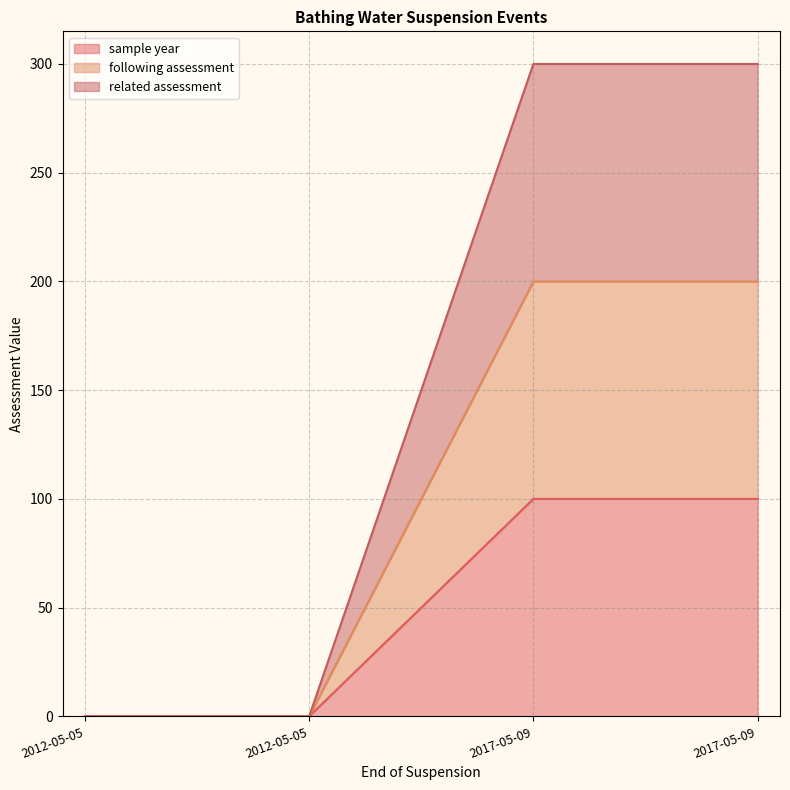

Between 2012-05-05 and 2017-05-09, which is larger?

2017-05-09